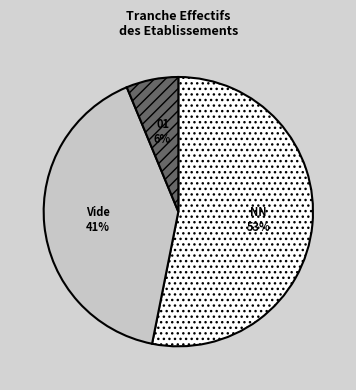

Is there a majority slice in this chart?

Yes